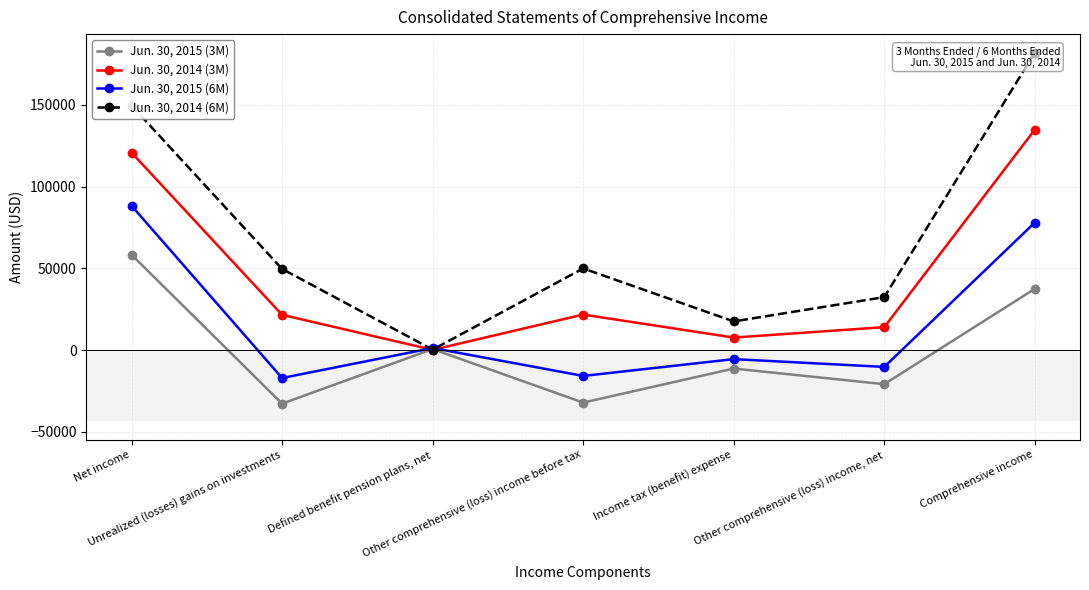

What is the label of the 1st point from the left?

Net income